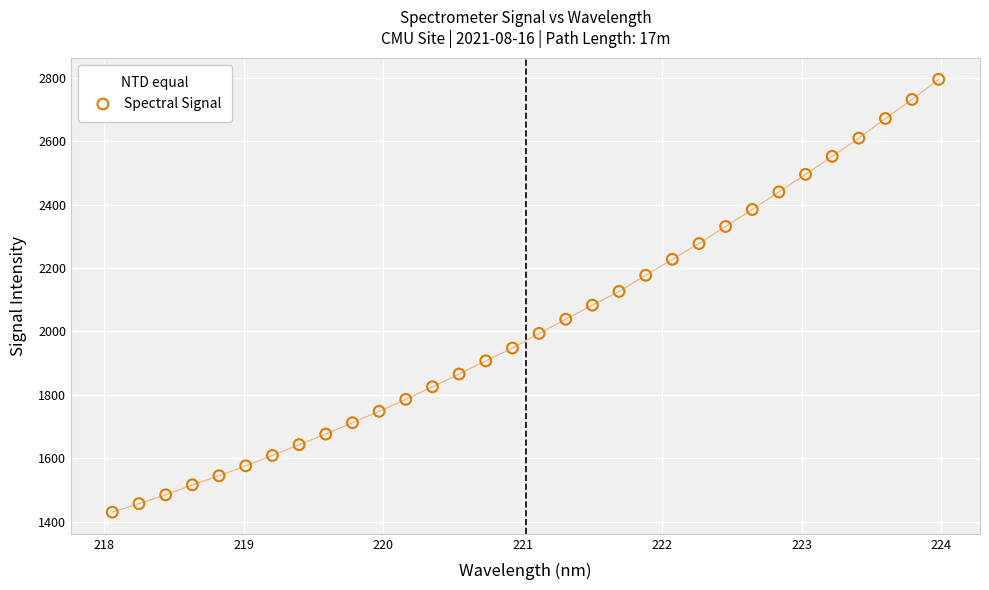

What is the range of Y values (max minus min)?

1365.6